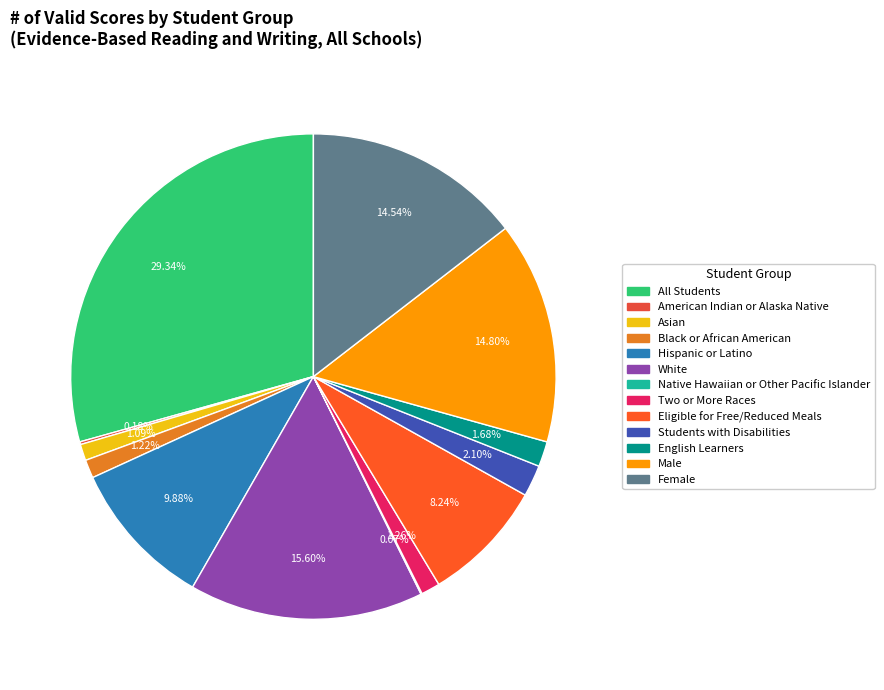

To the nearest percent, what is the difference between the largest and smallest slice percentages?

29%